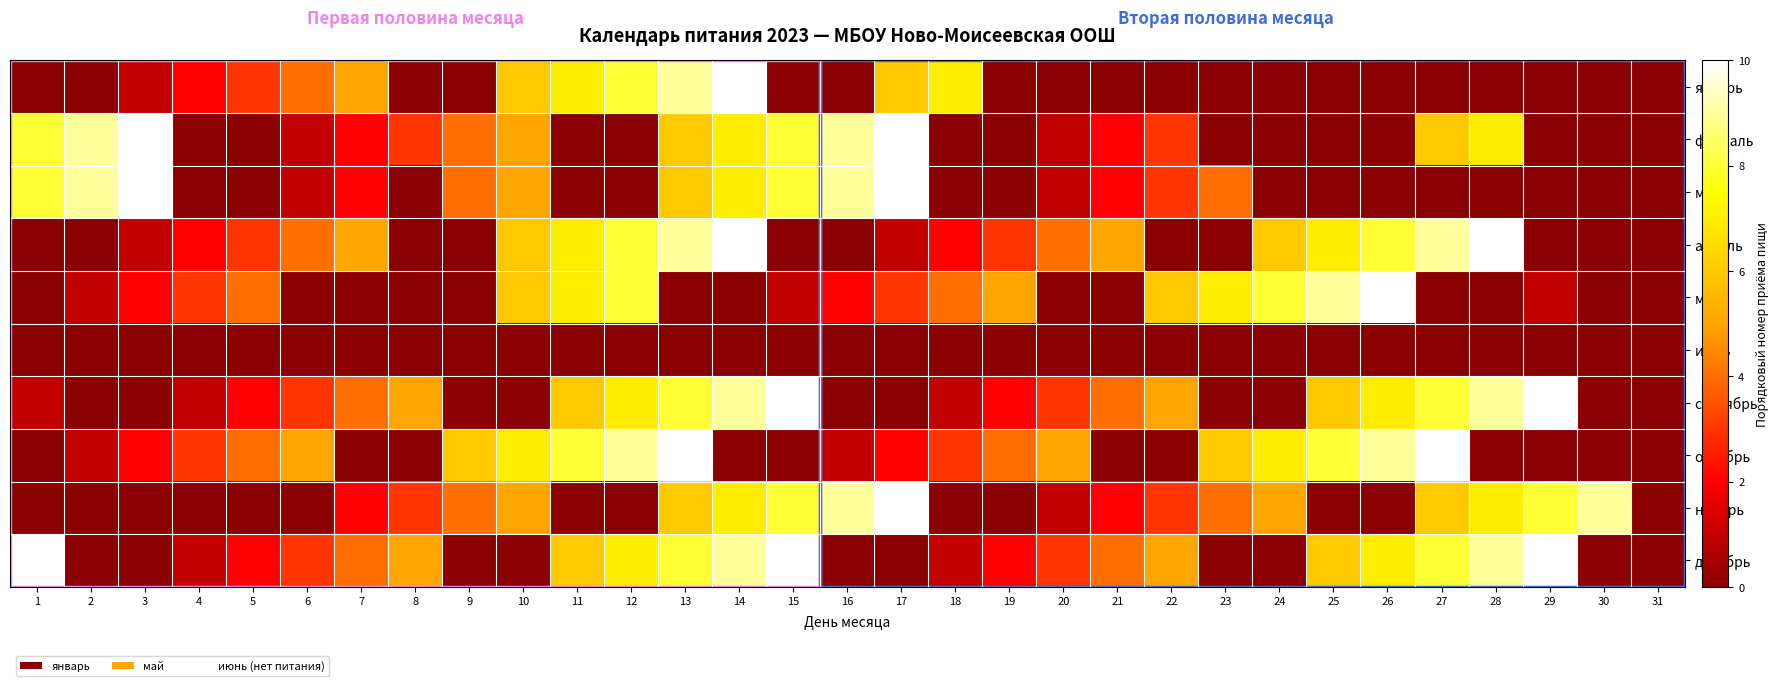

Reading right to left, extract all data points from this chart.

январь: 31=0	30=0	29=0	28=0	27=0	26=0	25=0	24=0	23=0	22=0	21=0	20=0	19=0	18=7	17=6	16=0	15=0	14=10	13=9	12=8	11=7	10=6	9=0	8=0	7=5	6=4	5=3	4=2	3=1	2=0	1=0
февраль: 31=0	30=0	29=0	28=7	27=6	26=0	25=0	24=0	23=0	22=3	21=2	20=1	19=0	18=0	17=10	16=9	15=8	14=7	13=6	12=0	11=0	10=5	9=4	8=3	7=2	6=1	5=0	4=0	3=10	2=9	1=8
март: 31=0	30=0	29=0	28=0	27=0	26=0	25=0	24=0	23=4	22=3	21=2	20=1	19=0	18=0	17=10	16=9	15=8	14=7	13=6	12=0	11=0	10=5	9=4	8=0	7=2	6=1	5=0	4=0	3=10	2=9	1=8
апрель: 31=0	30=0	29=0	28=10	27=9	26=8	25=7	24=6	23=0	22=0	21=5	20=4	19=3	18=2	17=1	16=0	15=0	14=10	13=9	12=8	11=7	10=6	9=0	8=0	7=5	6=4	5=3	4=2	3=1	2=0	1=0
май: 31=0	30=0	29=1	28=0	27=0	26=10	25=9	24=8	23=7	22=6	21=0	20=0	19=5	18=4	17=3	16=2	15=1	14=0	13=0	12=8	11=7	10=6	9=0	8=0	7=0	6=0	5=4	4=3	3=2	2=1	1=0
июнь: 31=0	30=0	29=0	28=0	27=0	26=0	25=0	24=0	23=0	22=0	21=0	20=0	19=0	18=0	17=0	16=0	15=0	14=0	13=0	12=0	11=0	10=0	9=0	8=0	7=0	6=0	5=0	4=0	3=0	2=0	1=0
сентябрь: 31=0	30=0	29=10	28=9	27=8	26=7	25=6	24=0	23=0	22=5	21=4	20=3	19=2	18=1	17=0	16=0	15=10	14=9	13=8	12=7	11=6	10=0	9=0	8=5	7=4	6=3	5=2	4=1	3=0	2=0	1=1
октябрь: 31=0	30=0	29=0	28=0	27=10	26=9	25=8	24=7	23=6	22=0	21=0	20=5	19=4	18=3	17=2	16=1	15=0	14=0	13=10	12=9	11=8	10=7	9=6	8=0	7=0	6=5	5=4	4=3	3=2	2=1	1=0
ноябрь: 31=0	30=9	29=8	28=7	27=6	26=0	25=0	24=5	23=4	22=3	21=2	20=1	19=0	18=0	17=10	16=9	15=8	14=7	13=6	12=0	11=0	10=5	9=4	8=3	7=2	6=0	5=0	4=0	3=0	2=0	1=0
декабрь: 31=0	30=0	29=10	28=9	27=8	26=7	25=6	24=0	23=0	22=5	21=4	20=3	19=2	18=1	17=0	16=0	15=10	14=9	13=8	12=7	11=6	10=0	9=0	8=5	7=4	6=3	5=2	4=1	3=0	2=0	1=10